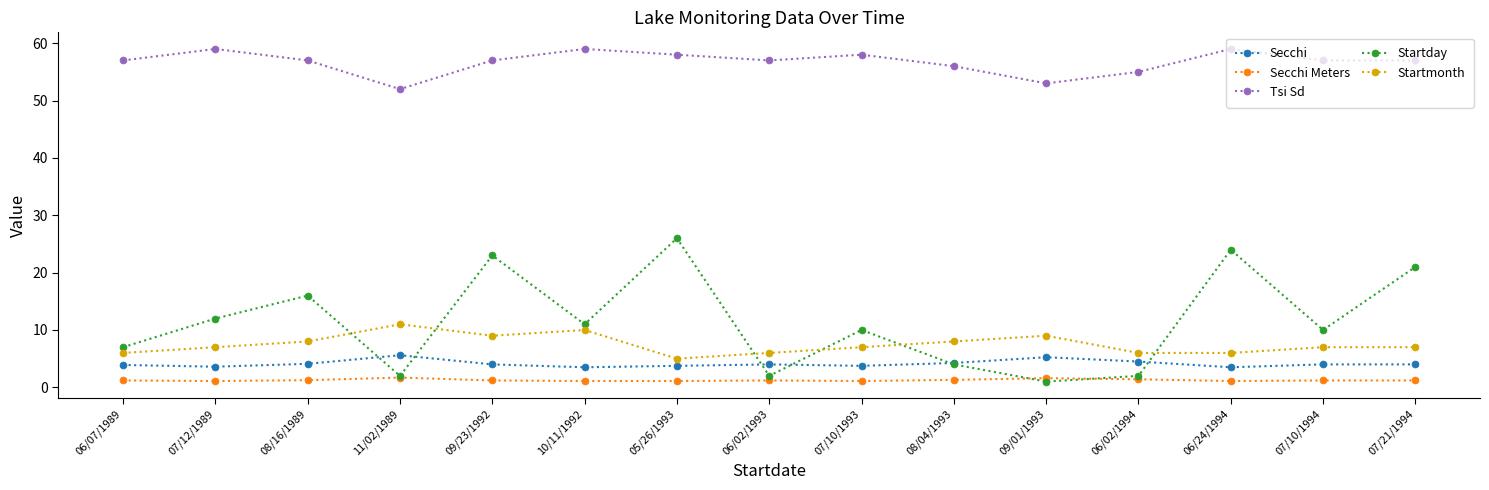

How many interior local valleys does the Startday series have?

5